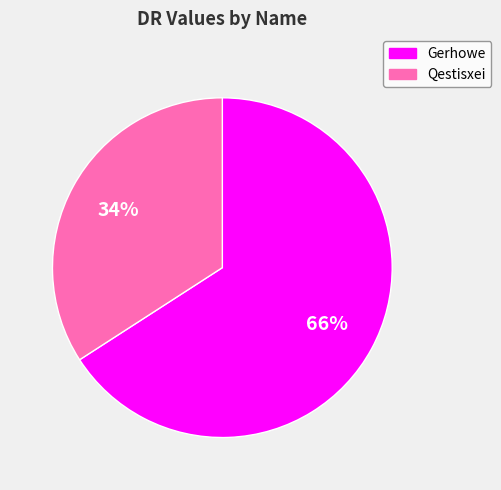

How many segments does this pie chart have?

2